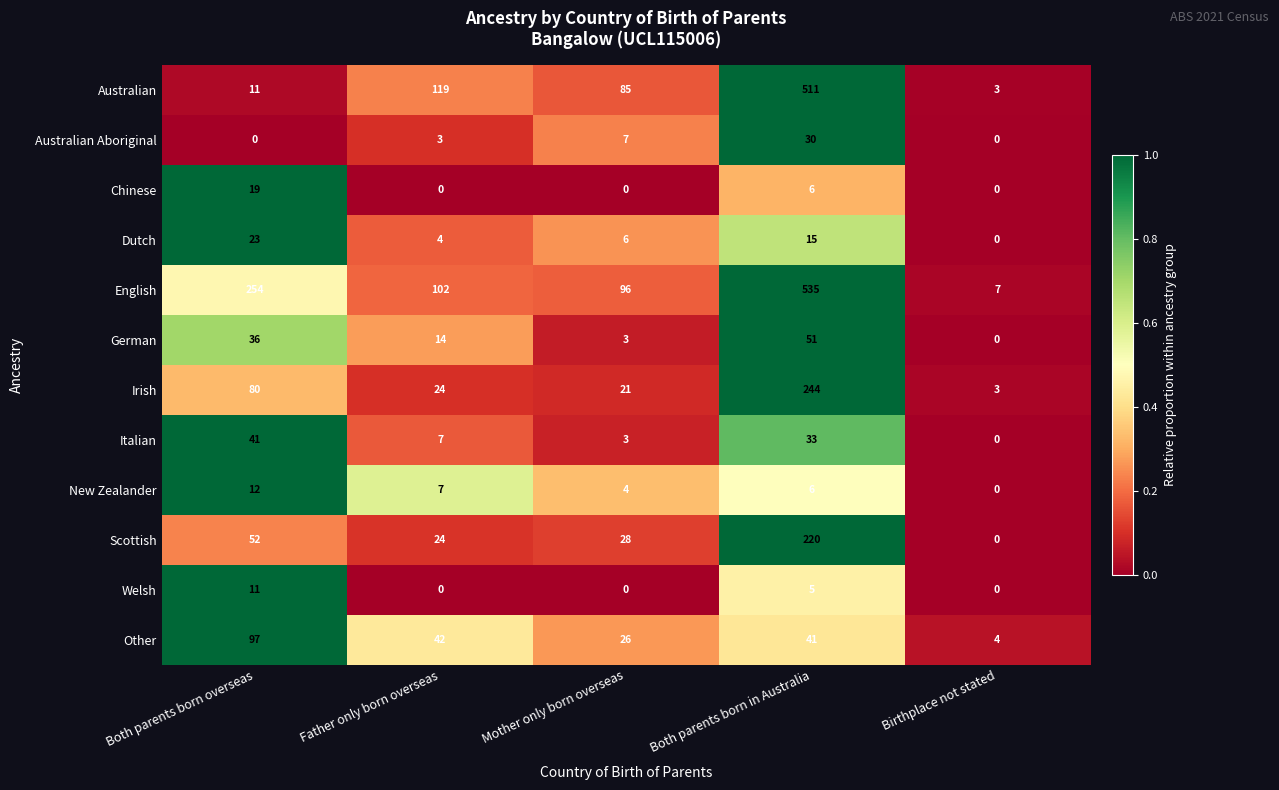

Rank the series by their maximum value, from highest to lowest.

English, Australian, Irish, Scottish, Other, German, Italian, Australian Aboriginal, Dutch, Chinese, New Zealander, Welsh